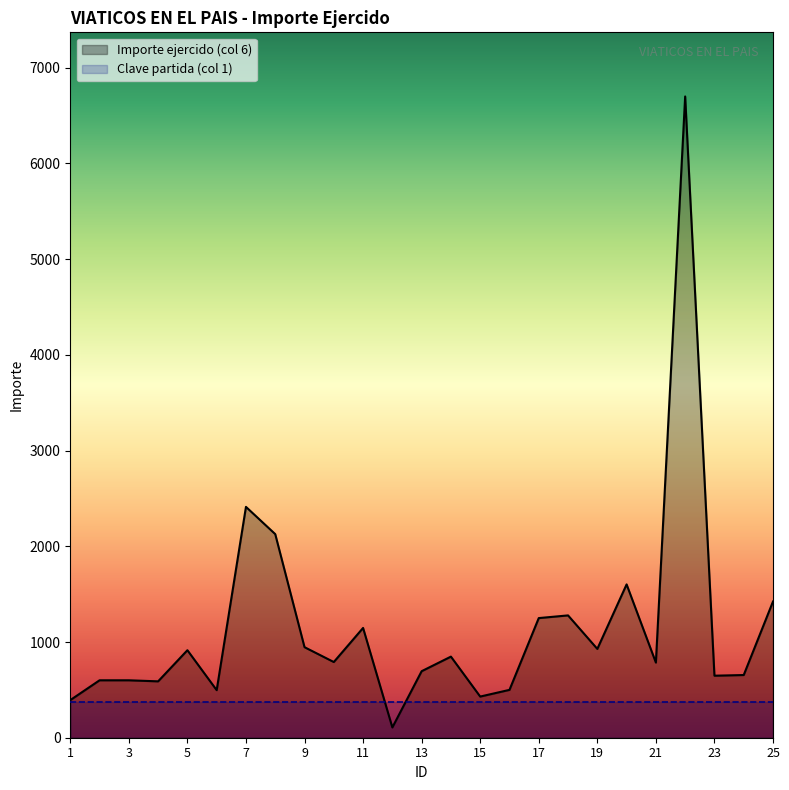

True or false: the data shows 294.7 at 16.

False